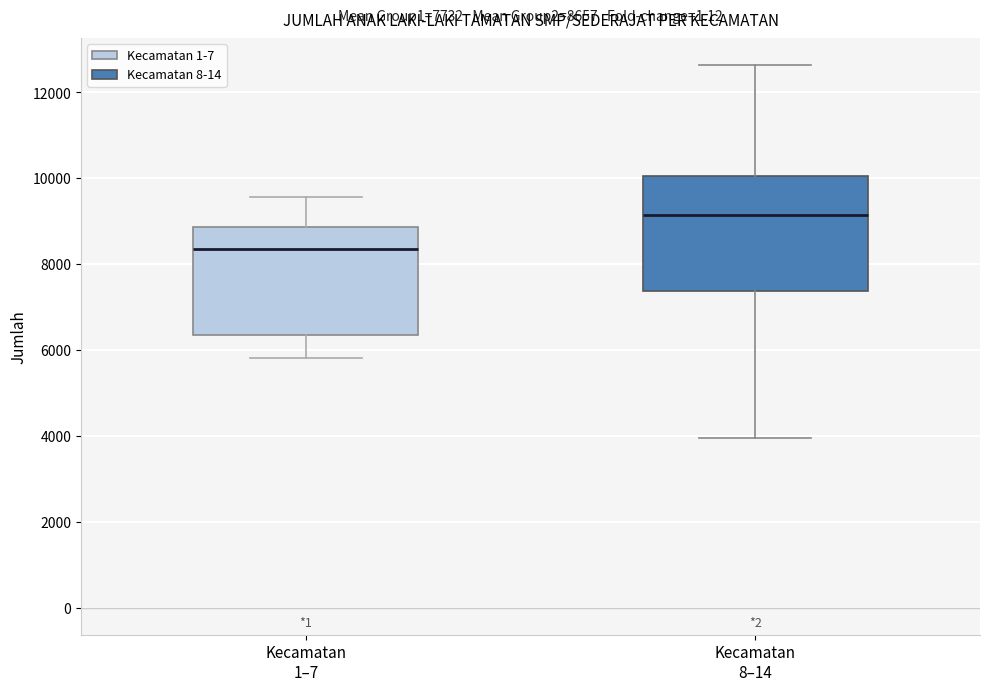

Which box's median line is the lowest?

Kecamatan 1–7